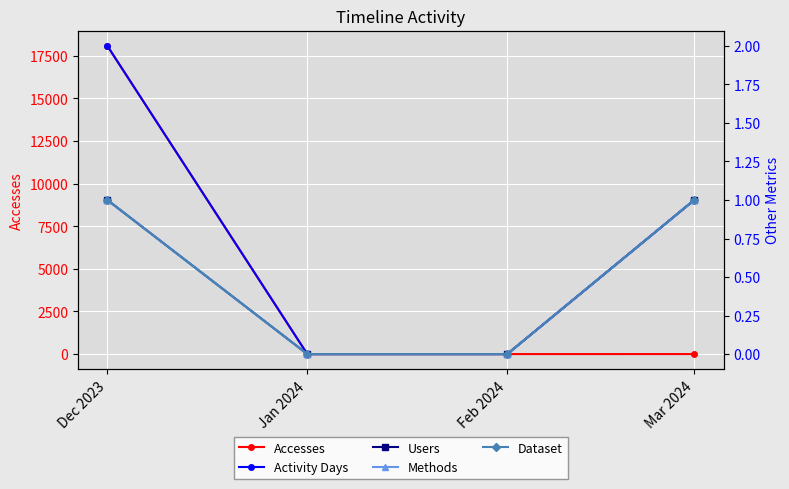

How many data points in Accesses are less than 1?

2